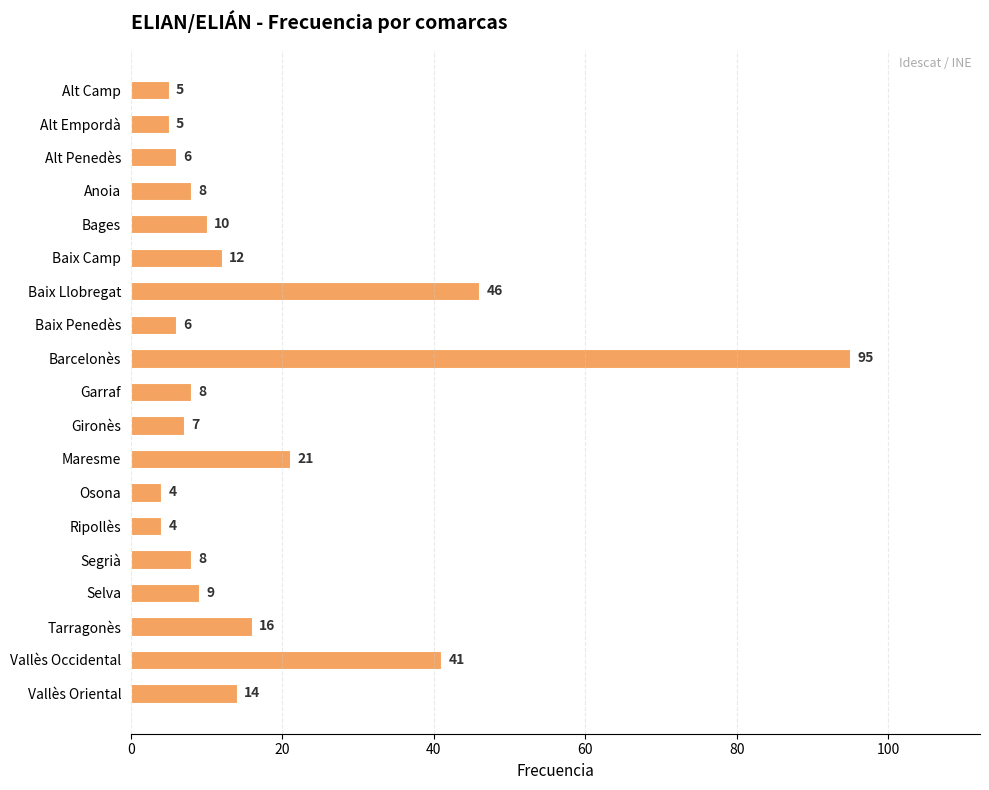

What is the sum of all values?

325